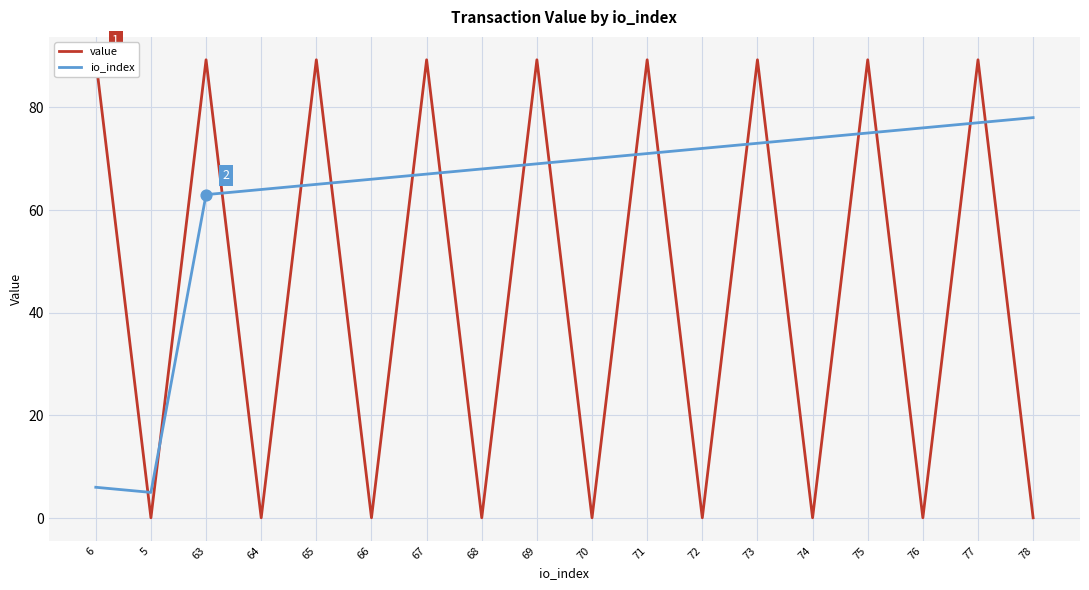

What is the total value across all series at 73?

162.3